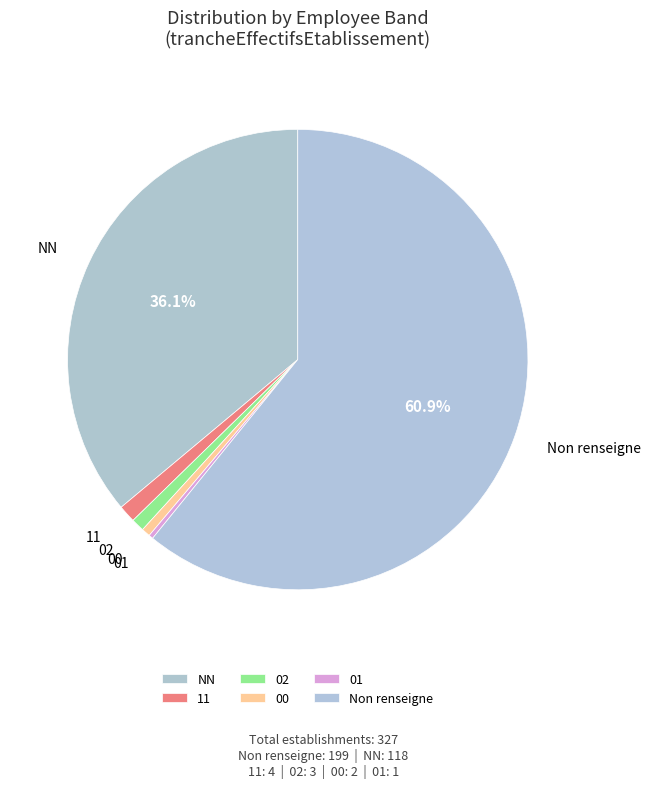

To the nearest percent, what is the combined percentage of 11 and 02?

2%